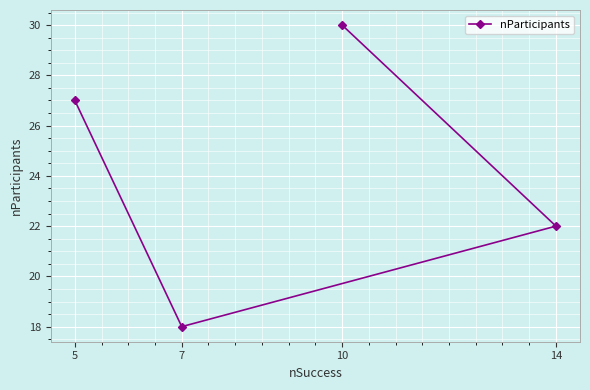

How many points are lower than both their immediate neighbors (excluding endpoints)?

1